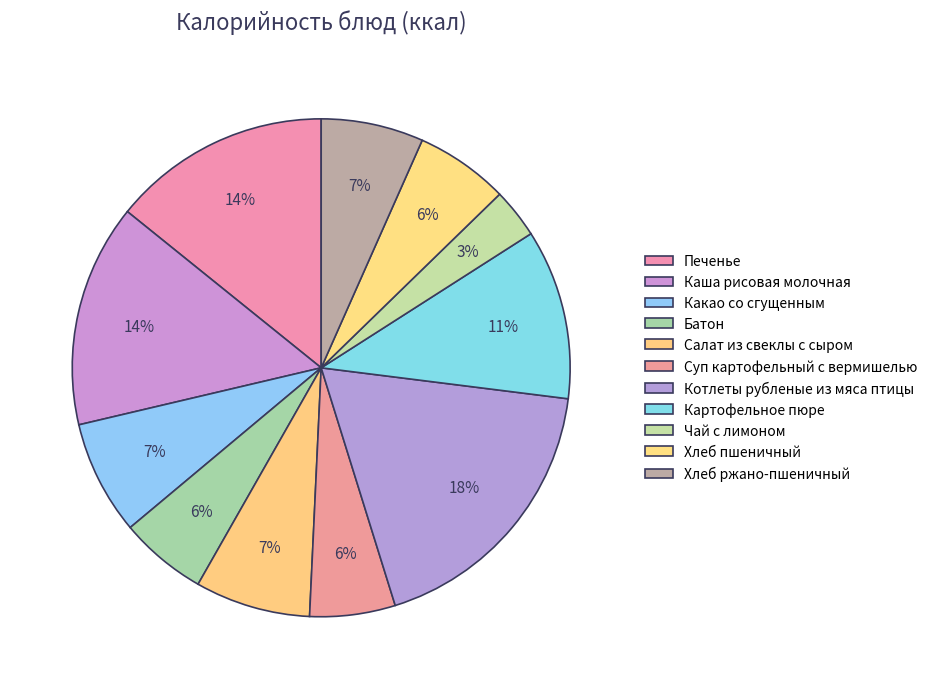

To the nearest percent, what percentage of the pie is Суп картофельный с вермишелью?

6%